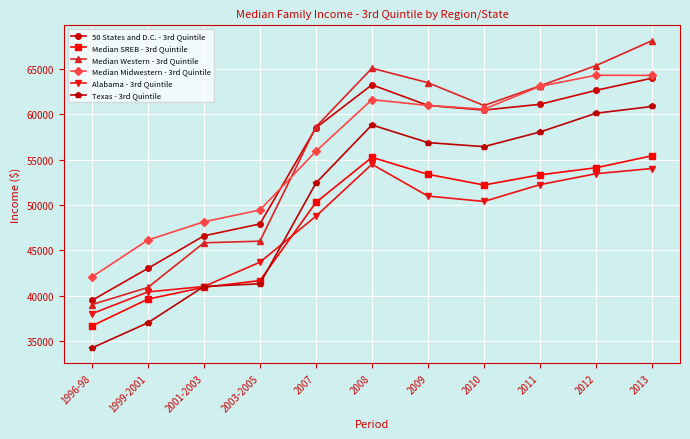

What is the label of the 7th point from the right?

2007